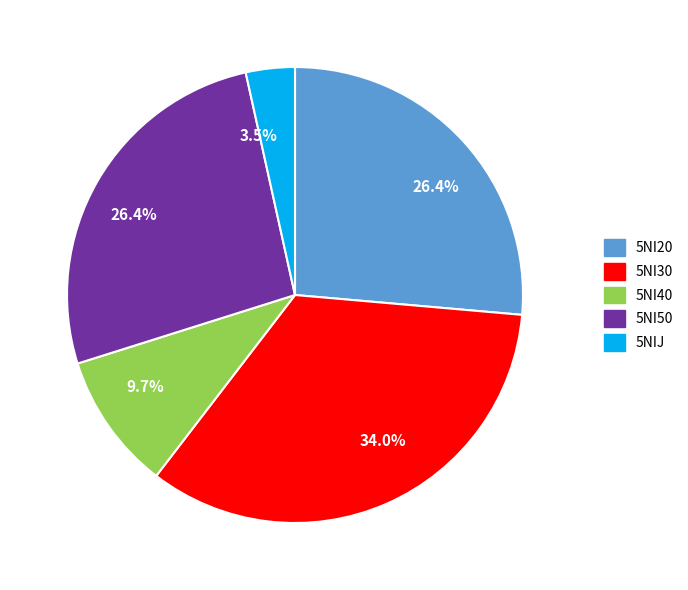

Is there a majority slice in this chart?

No